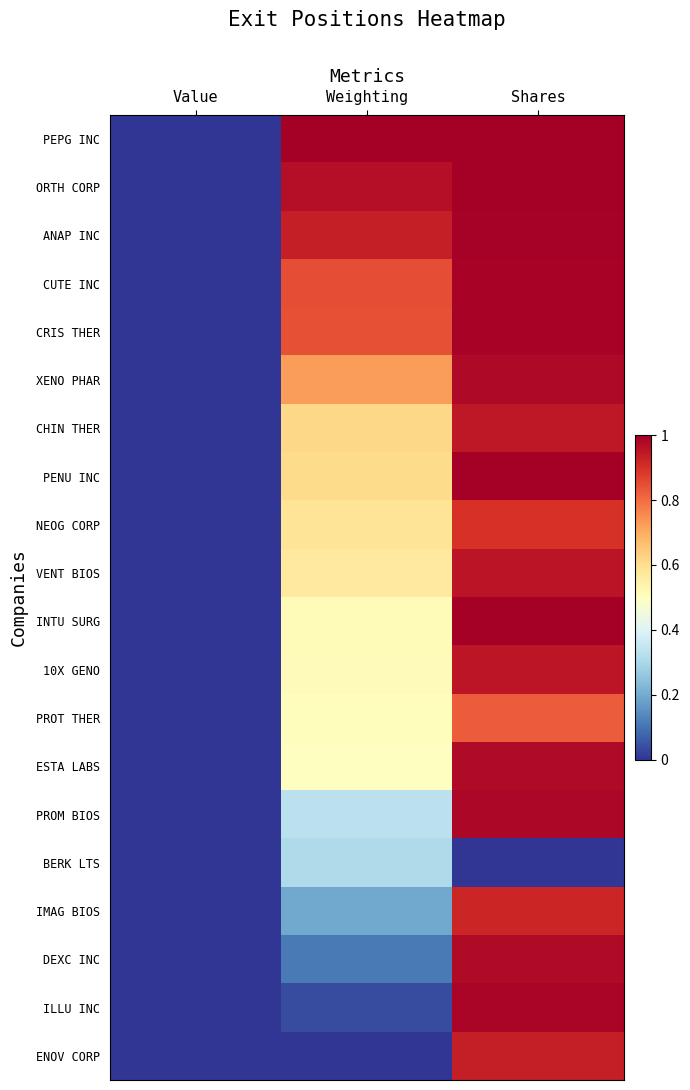

What is the greatest value displayed?

1.0